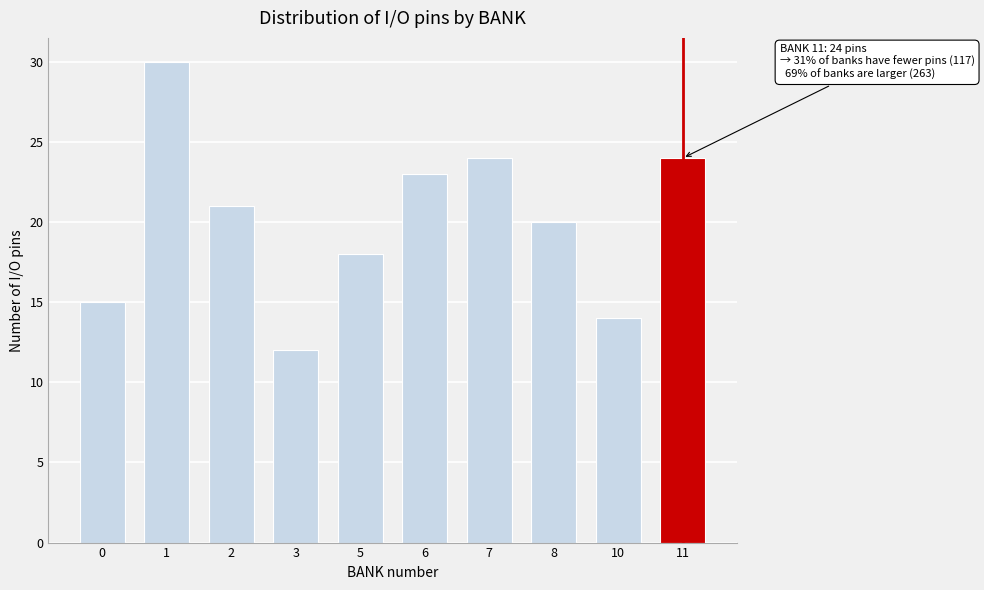

Reading right to left, list all the values displayed in this chart.

24	14	20	24	23	18	12	21	30	15